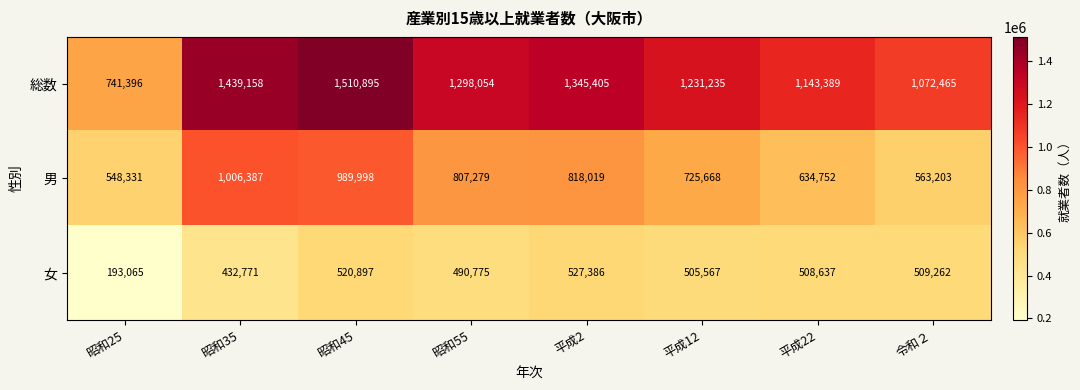

What is the difference between the highest and lowest values at 昭和55?

807279